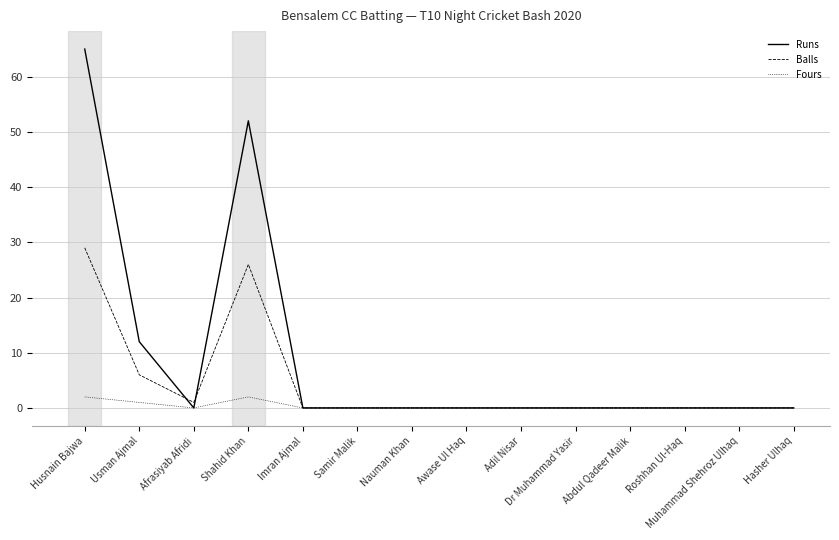

At which label is Balls closest to 14?

Usman Ajmal